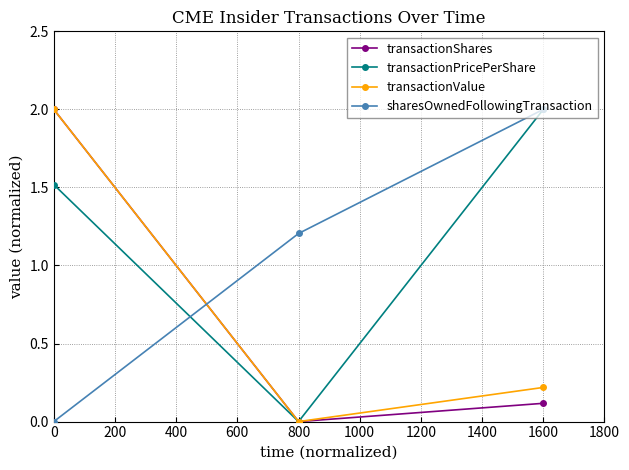

At which category is the sum across all series the highest?

0